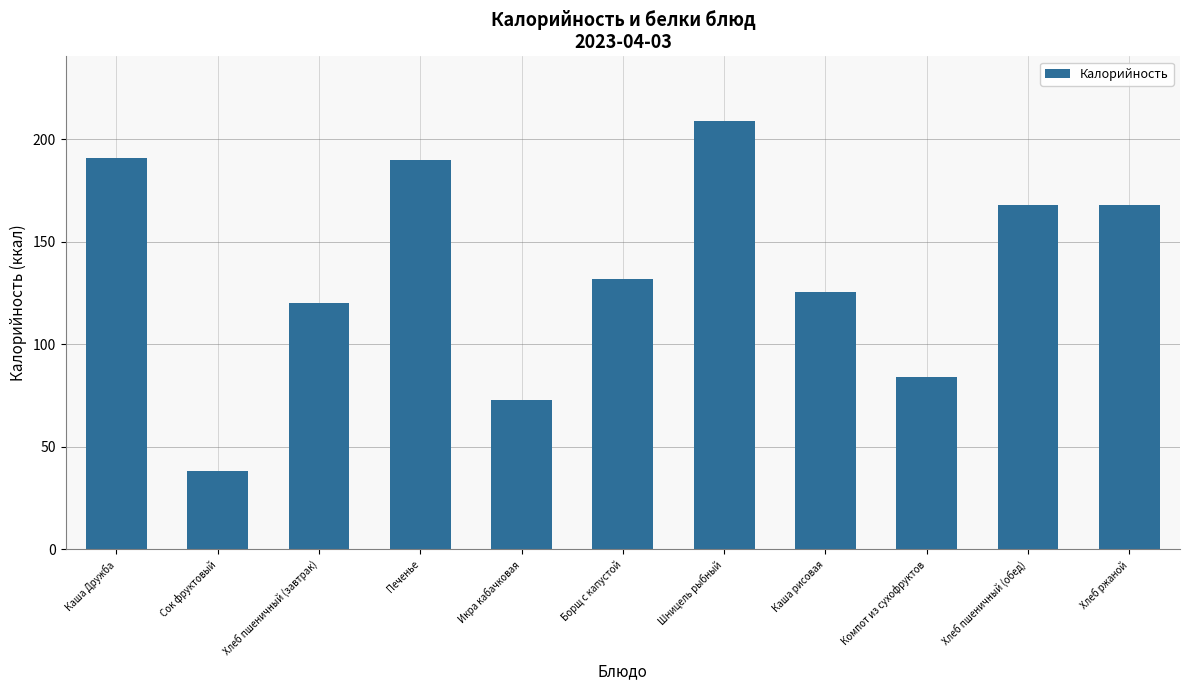

How many bars are there in total?

11